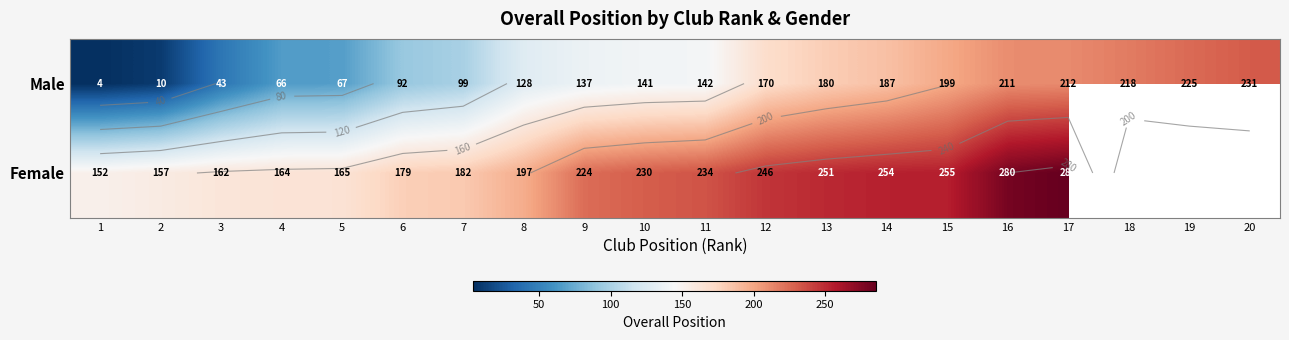

What is the difference between the maximum and minimum values in the Male series?

227.0